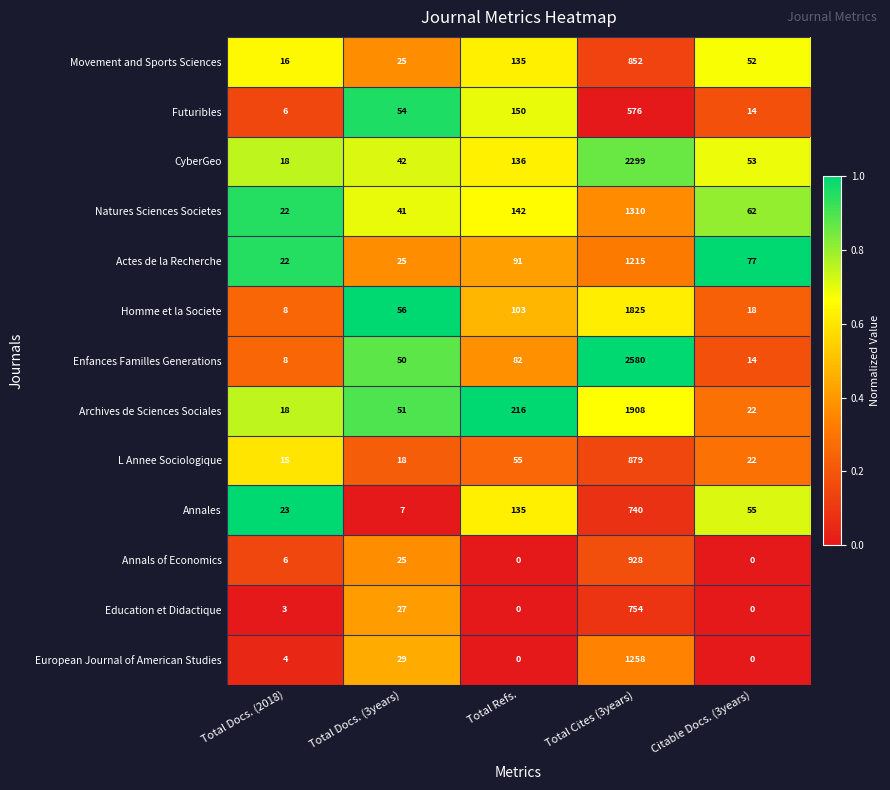

What is the total value across all series at Citable Docs. (3years)?

389